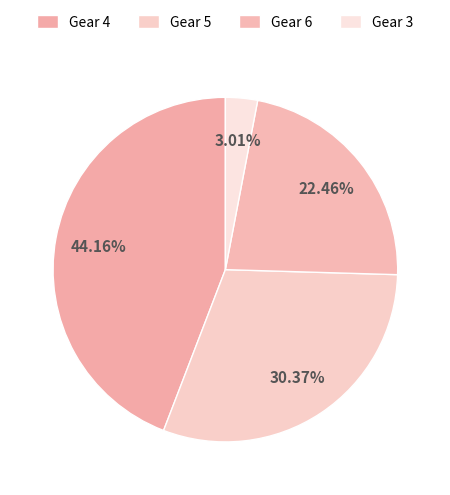

Is there a majority slice in this chart?

No